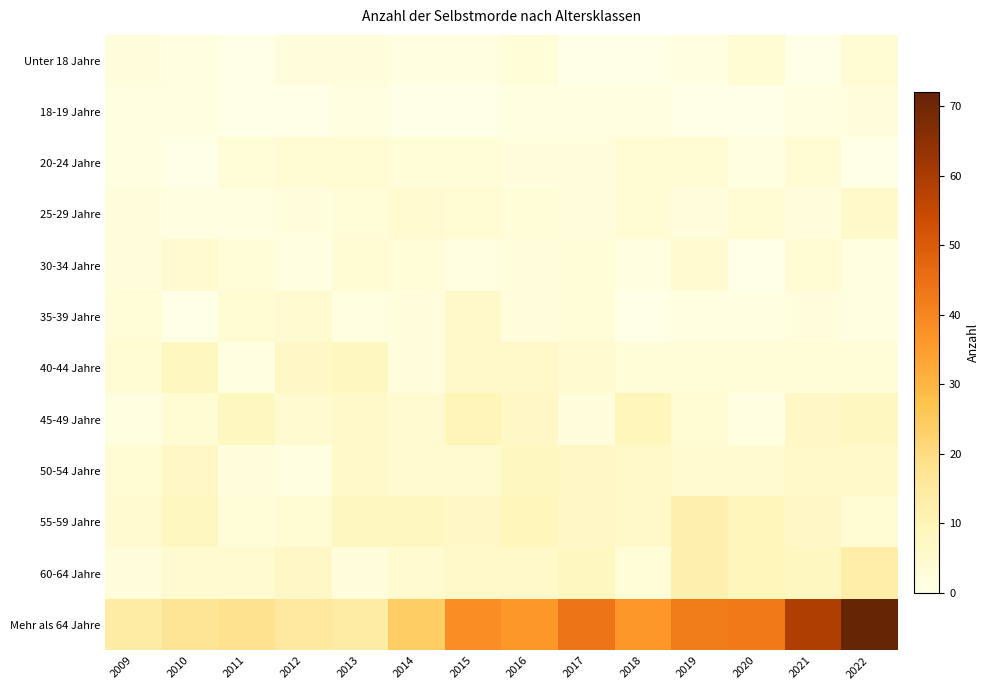

Which has a higher value, 2012 or 2020?

2020